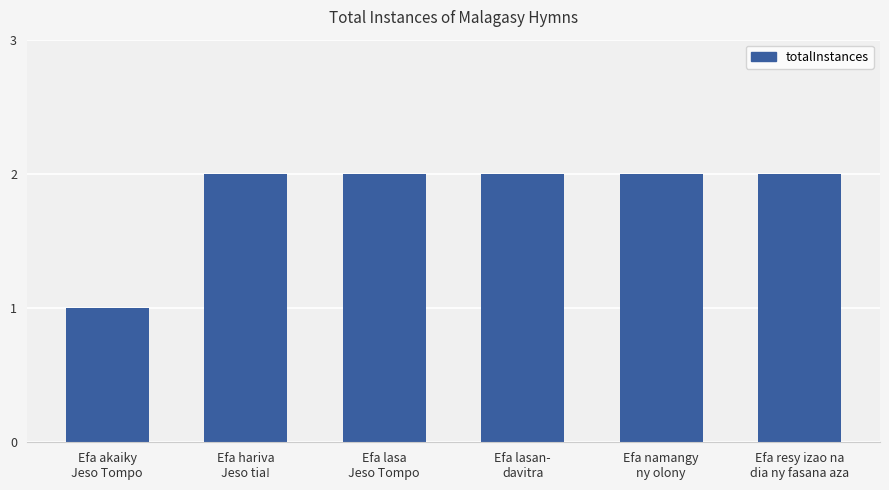

What is the value of the 5th bar from the left?

2